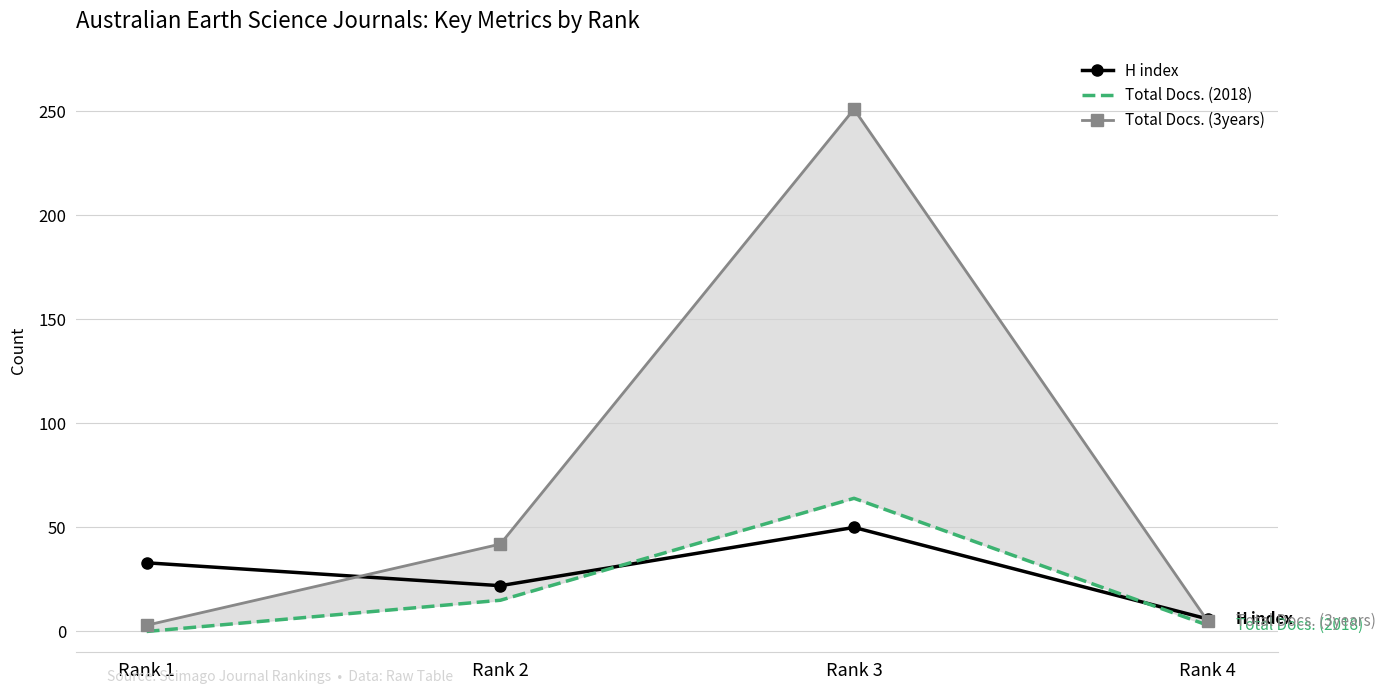

Reading right to left, transcribe all the data shown in this chart.

H index: 6	50	22	33
Total Docs. (2018): 3	64	15	0
Total Docs. (3years): 5	251	42	3